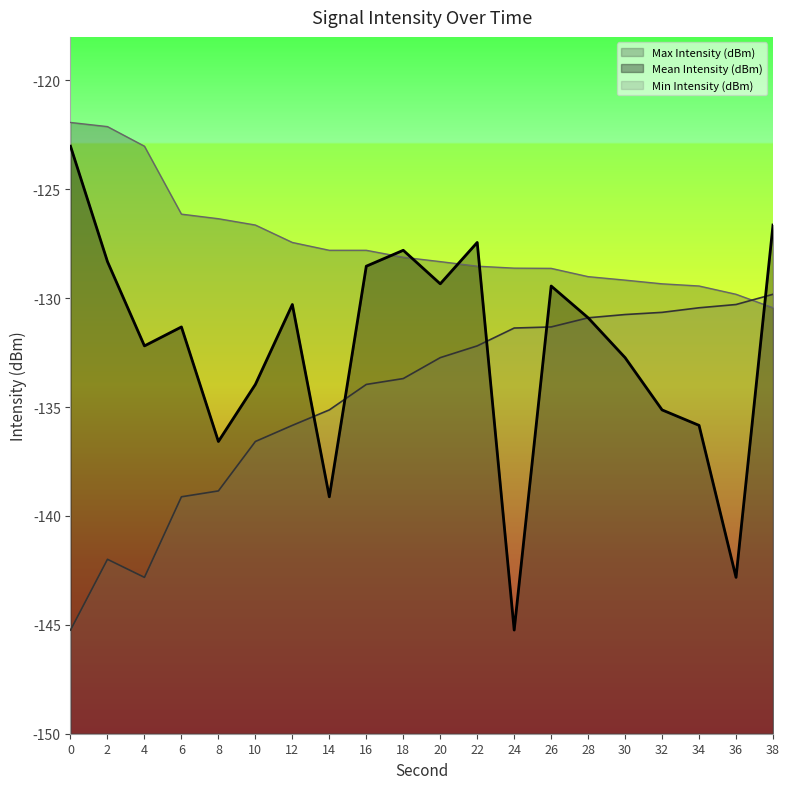

Which category has the lowest value in the Mean Intensity (dBm) series?

24